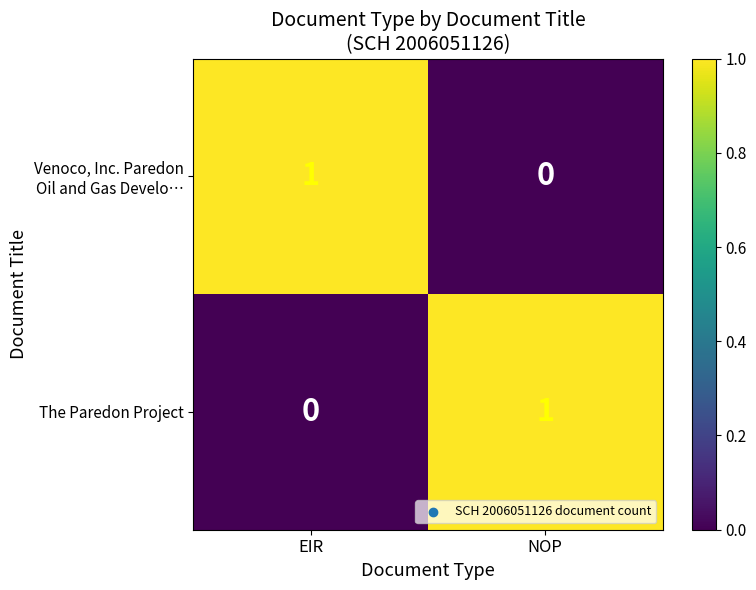

At which label does The Paredon Project reach its peak?

NOP